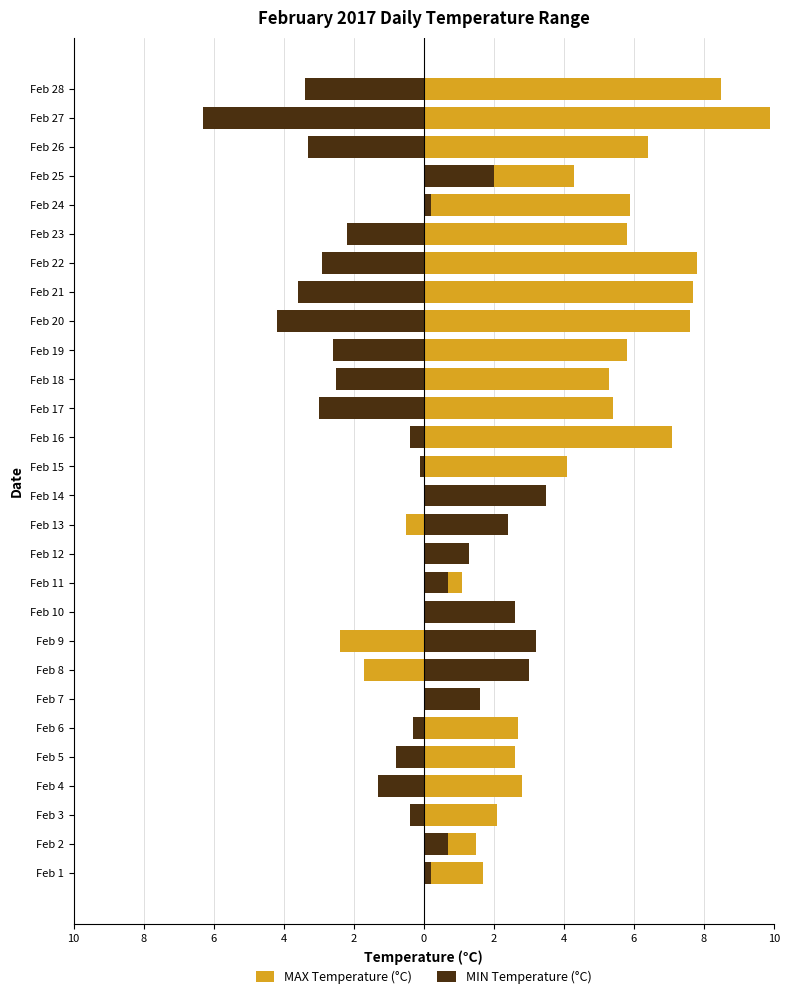

How many values in MIN Temperature (°C) are below zero?

16